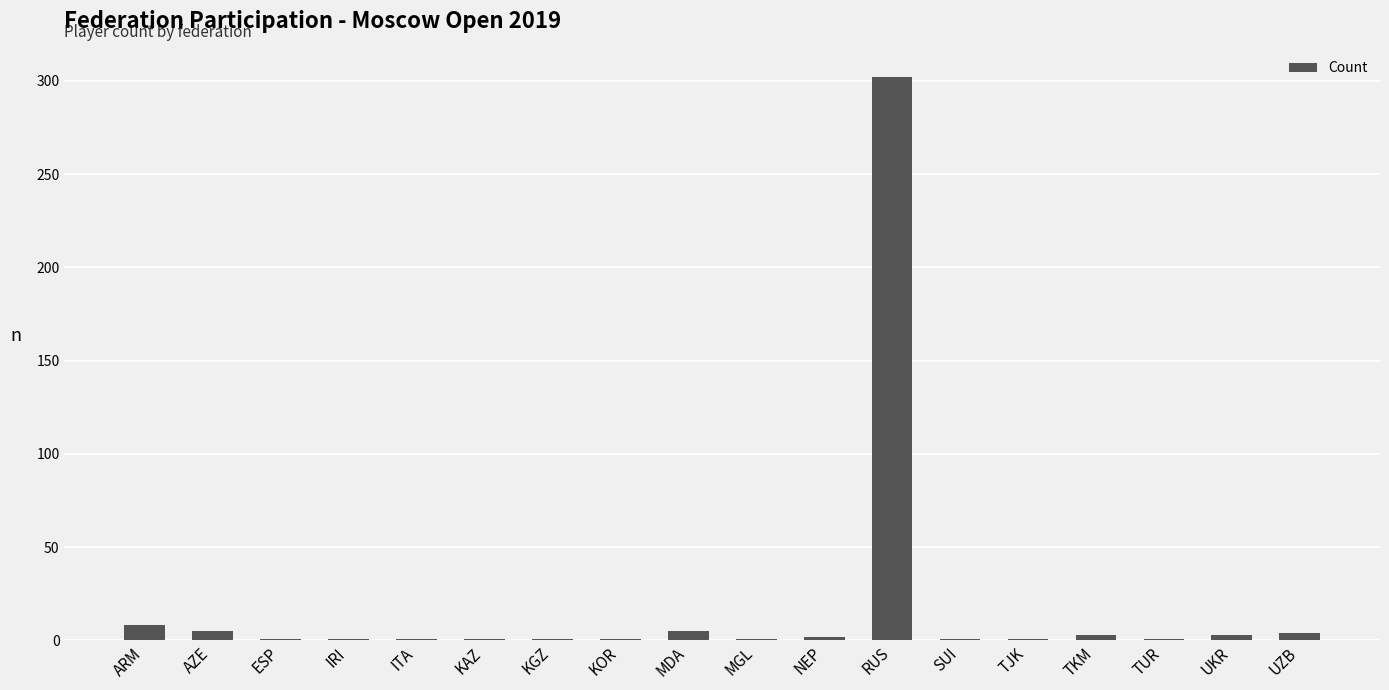

What is the difference between the maximum and minimum values?

301